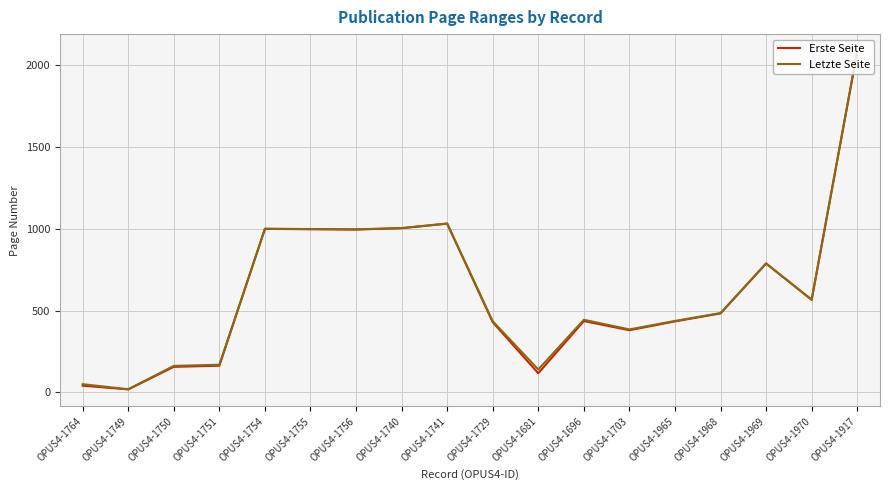

The Erste Seite series shows 41 at OPUS4-1764. True or false?

True